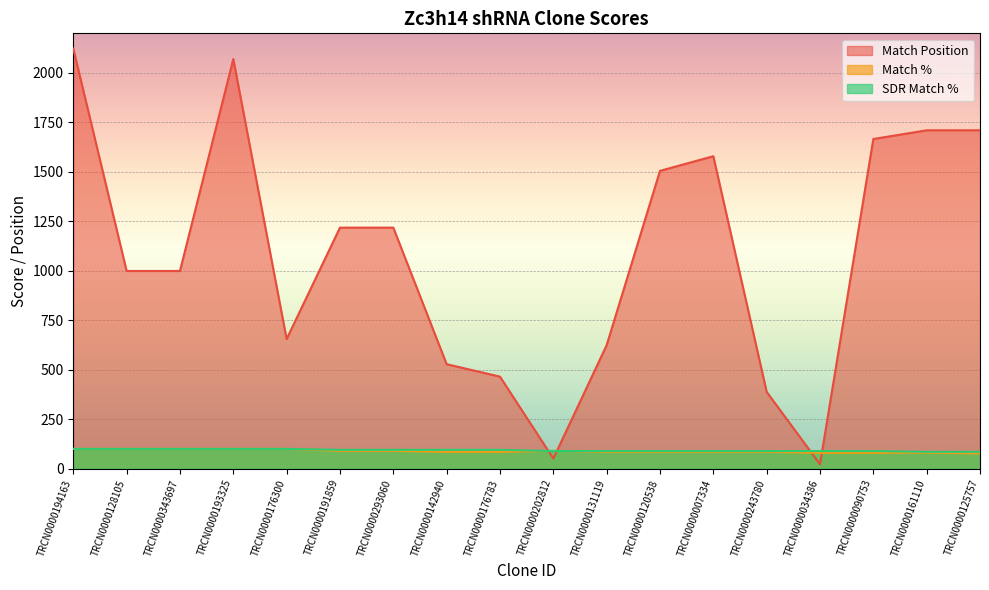

What position from the left is TRCN0000090753?

16